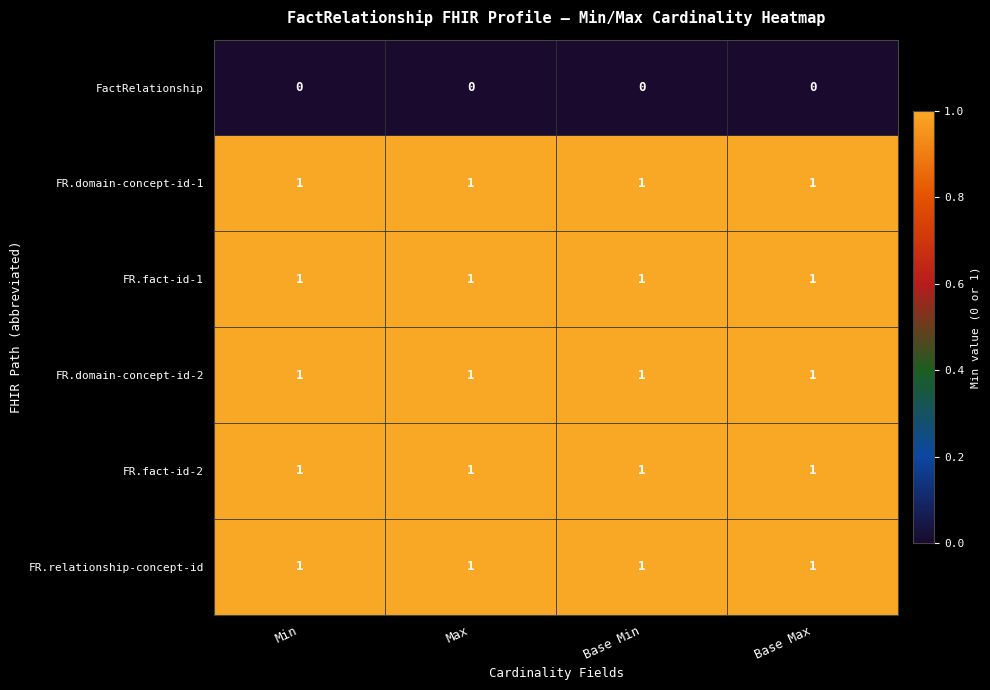

At how many categories does at least one series exceed 0?

4